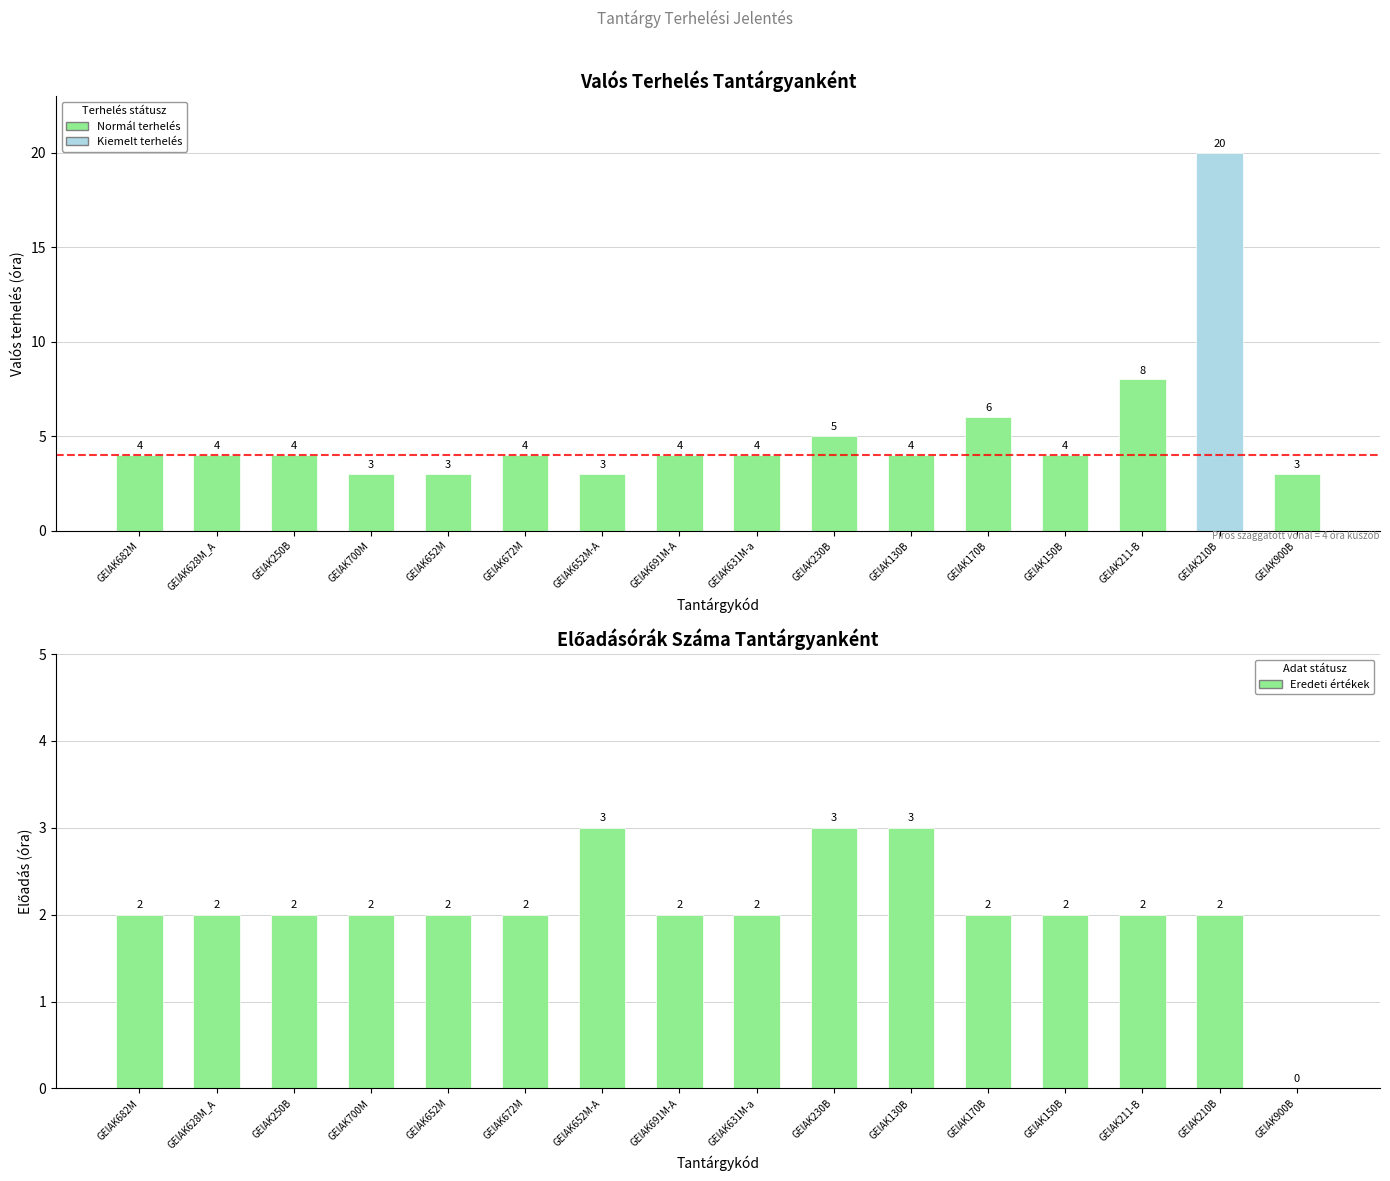

Reading right to left, what are all the values shown in this chart?

Valós terhelés: 3	20	8	4	6	4	5	4	4	3	4	3	3	4	4	4
Előadás: 0	2	2	2	2	3	3	2	2	3	2	2	2	2	2	2